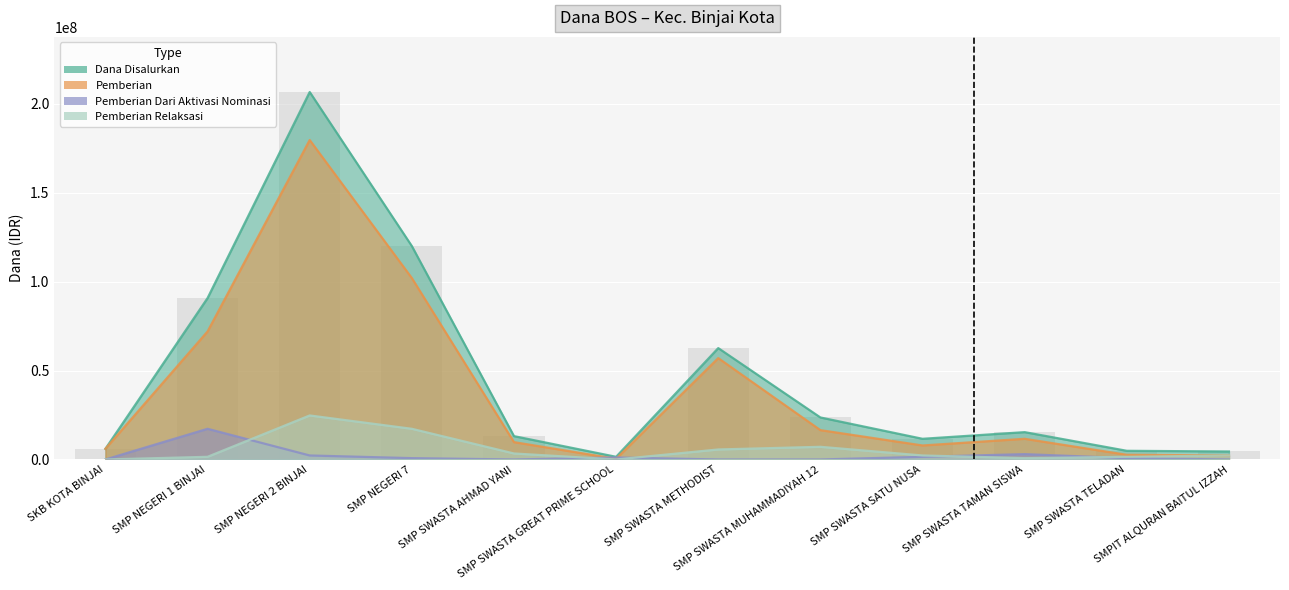

Count the number of categories in the chart.

12